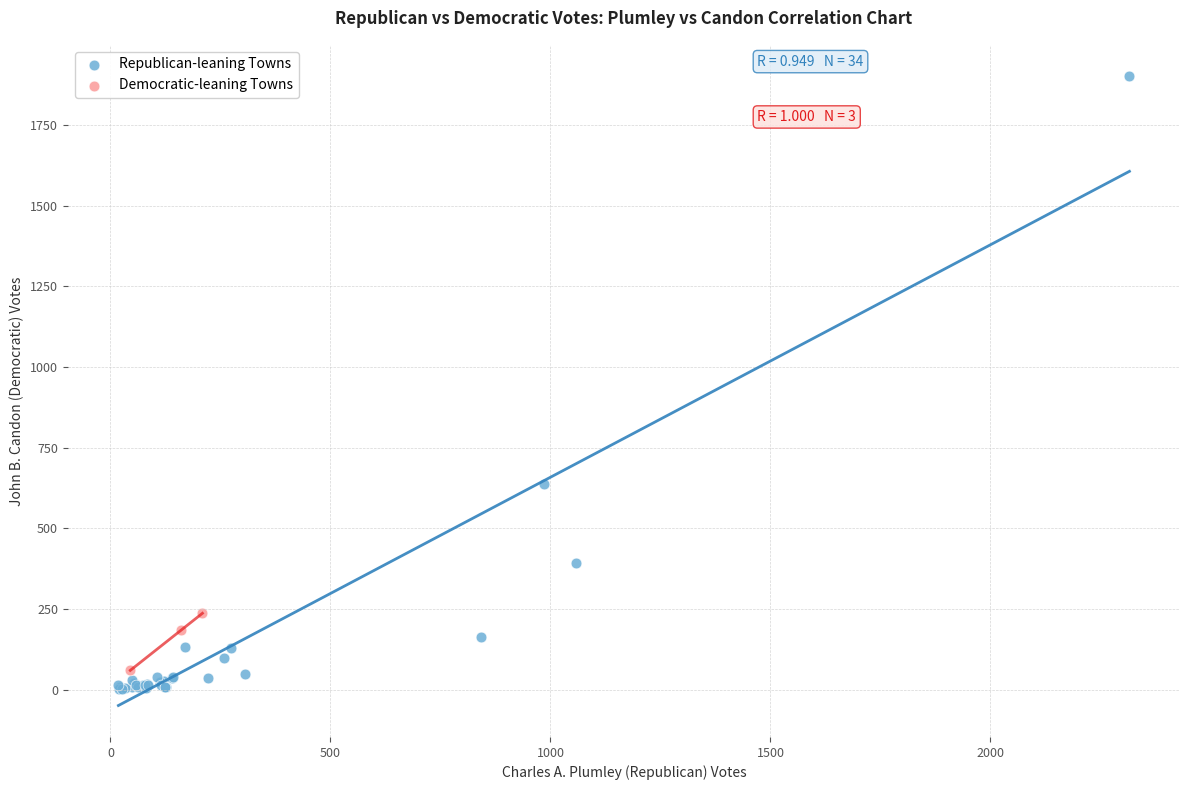

Which series has the largest Y range (max minus min)?

Republican-leaning Towns